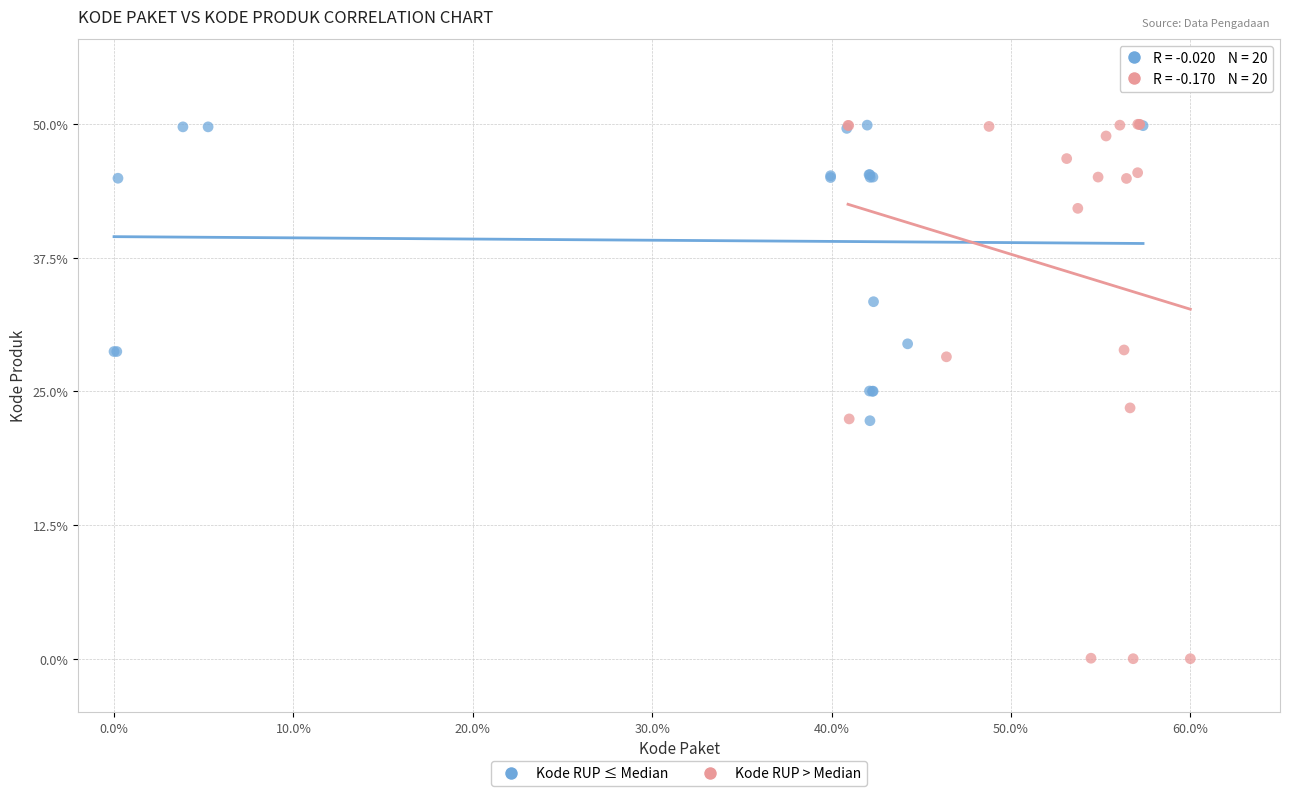

What are all the series names shown in the legend?

Kode RUP ≤ Median, Kode RUP > Median